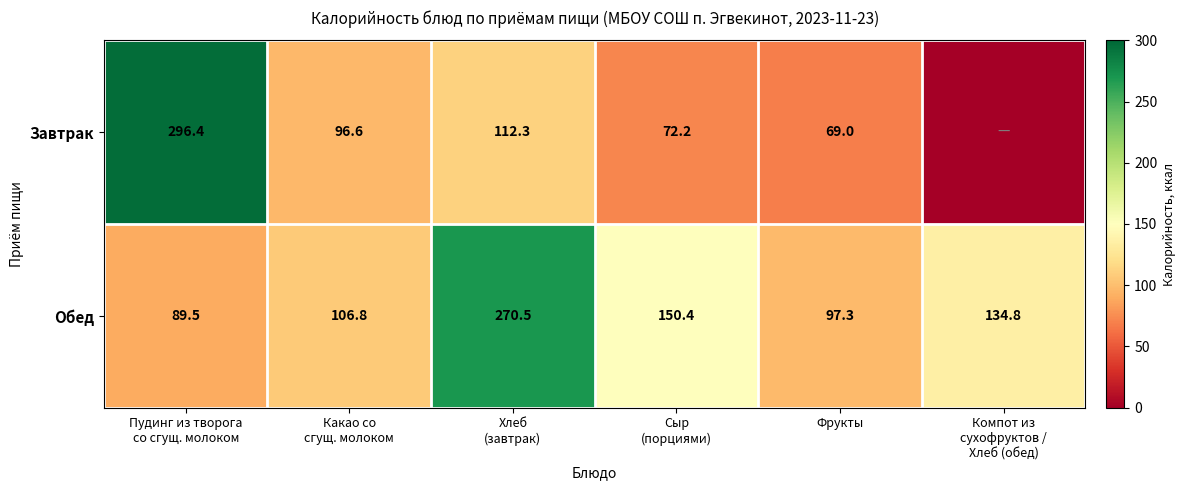

The Завтрак series shows 69.0 at Фрукты. True or false?

True